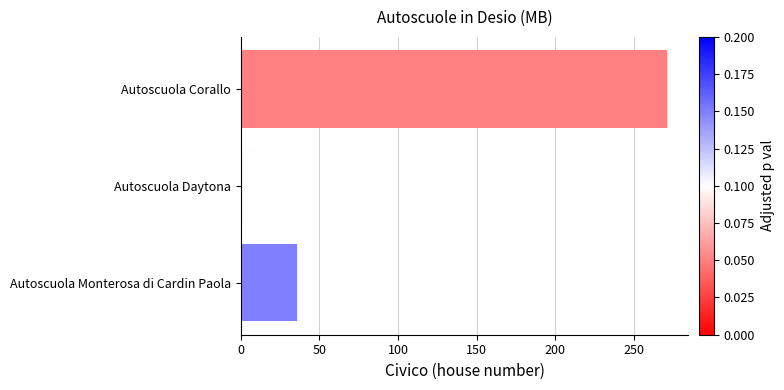

How many data points does each series have?

3